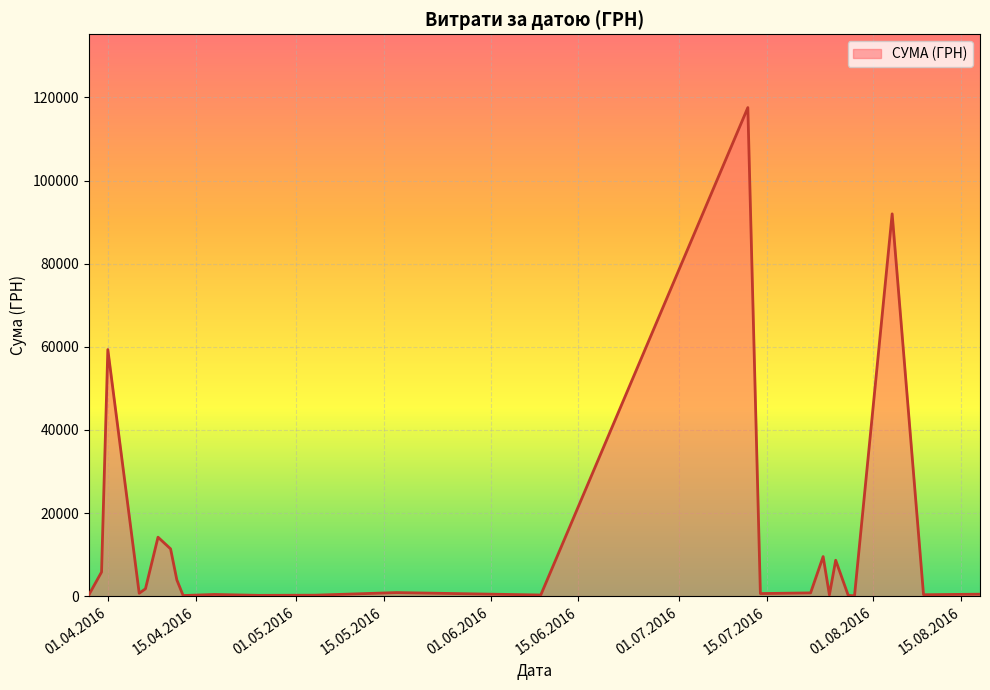

What is the greatest value displayed?

117568.8